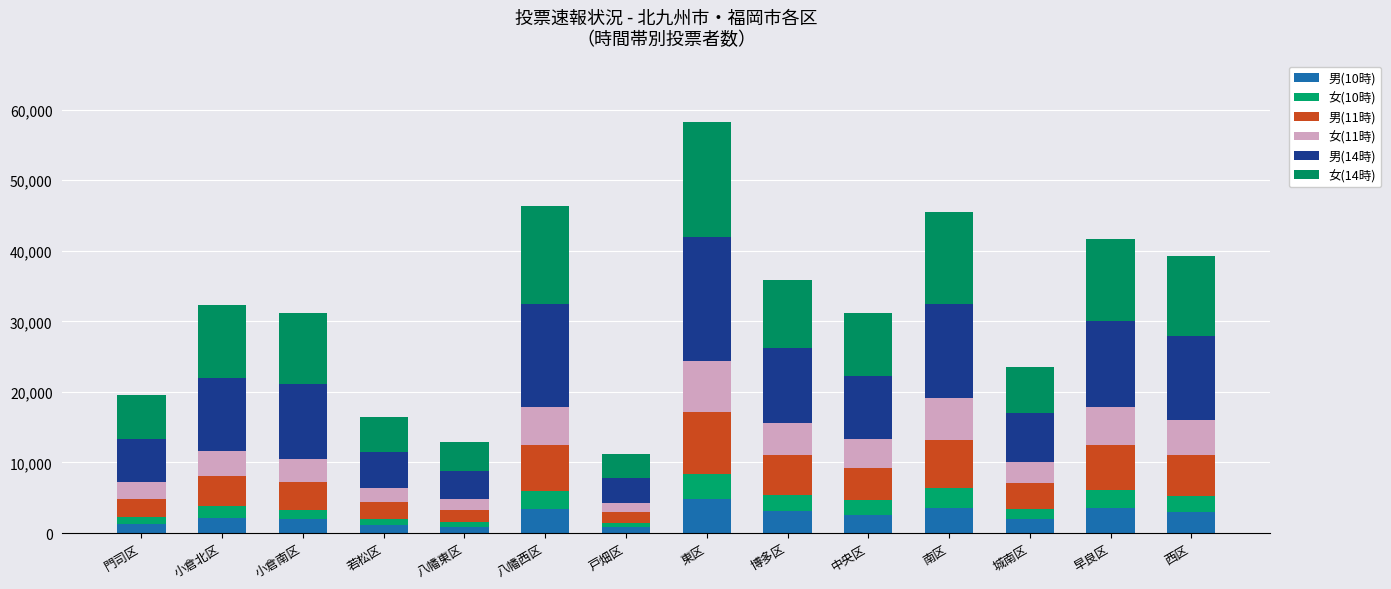

True or false: 女(11時) has a value of 1980 at 若松区.

True